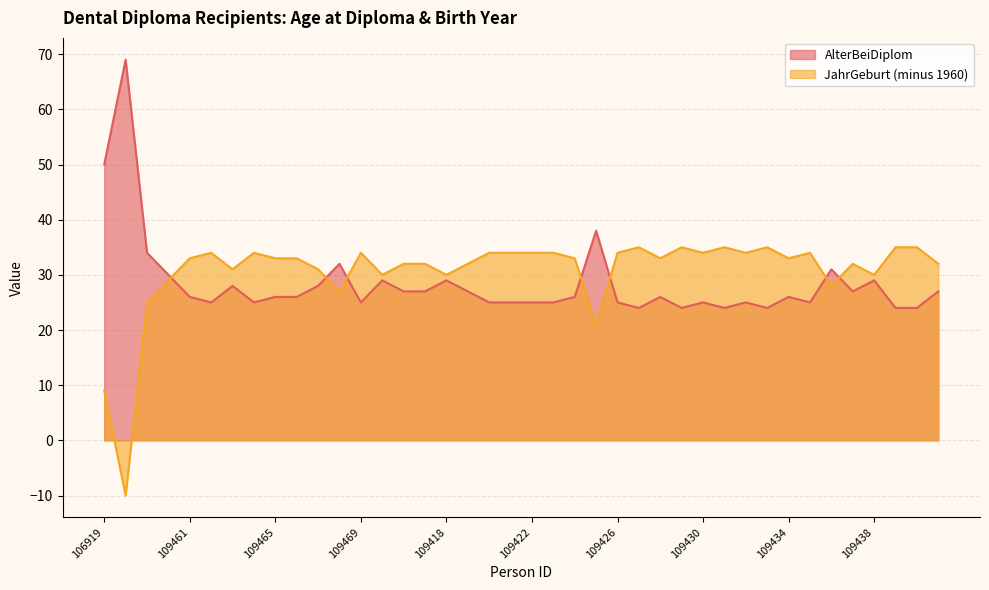

What is the difference between the maximum and minimum values in the AlterBeiDiplom series?

45